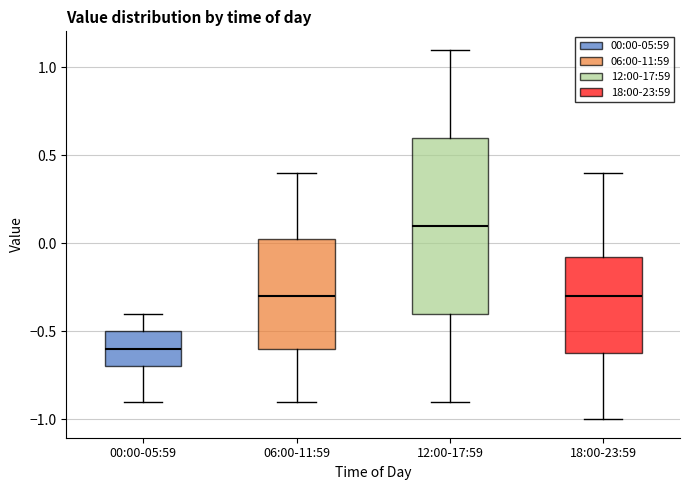

Comparing the boxes themselves (not the whiskers), which one is the tallest?

12:00-17:59